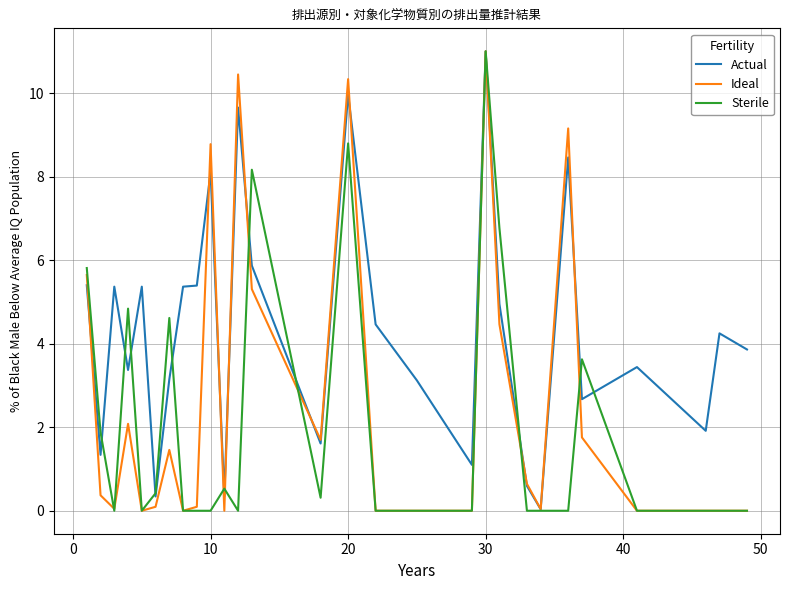

What is the maximum value shown in the chart?

11.0